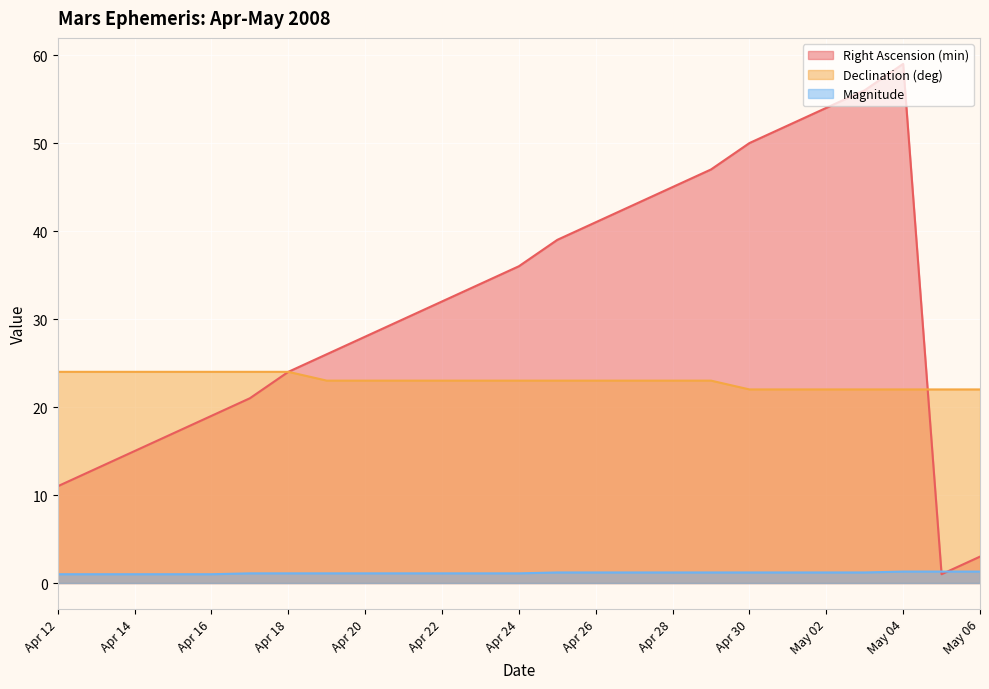

How many Declination (deg) values are between 22 and 24?

25